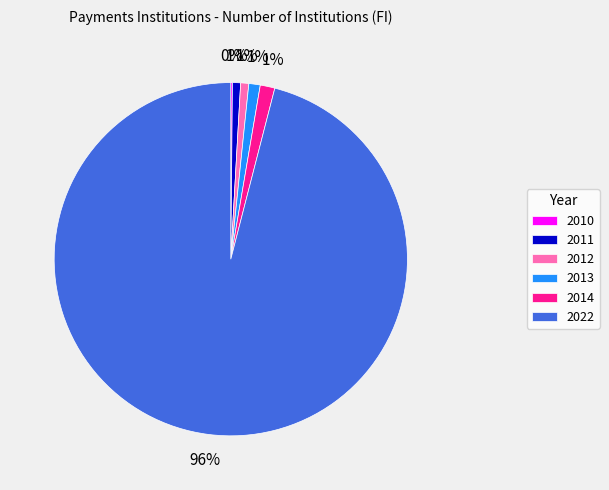

True or false: 2012 accounts for 1% of the total.

True